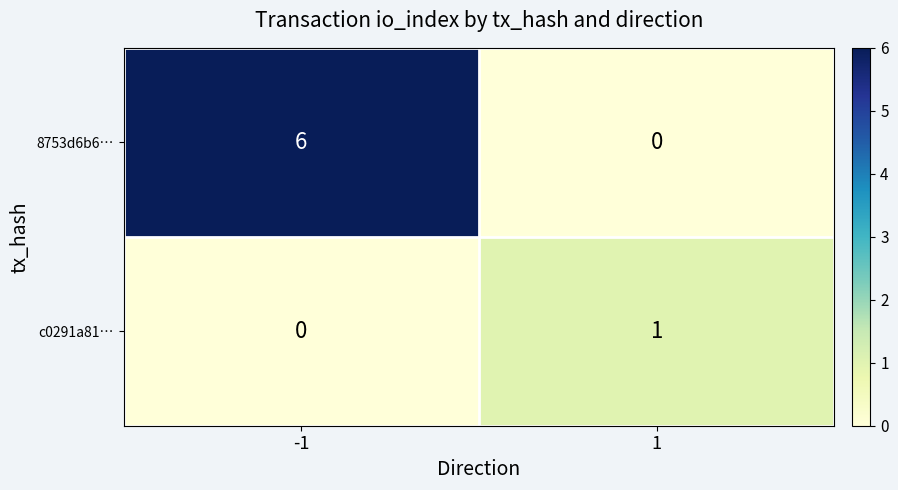

What is the sum of the 8753d6b6… values at -1 and 1?

6